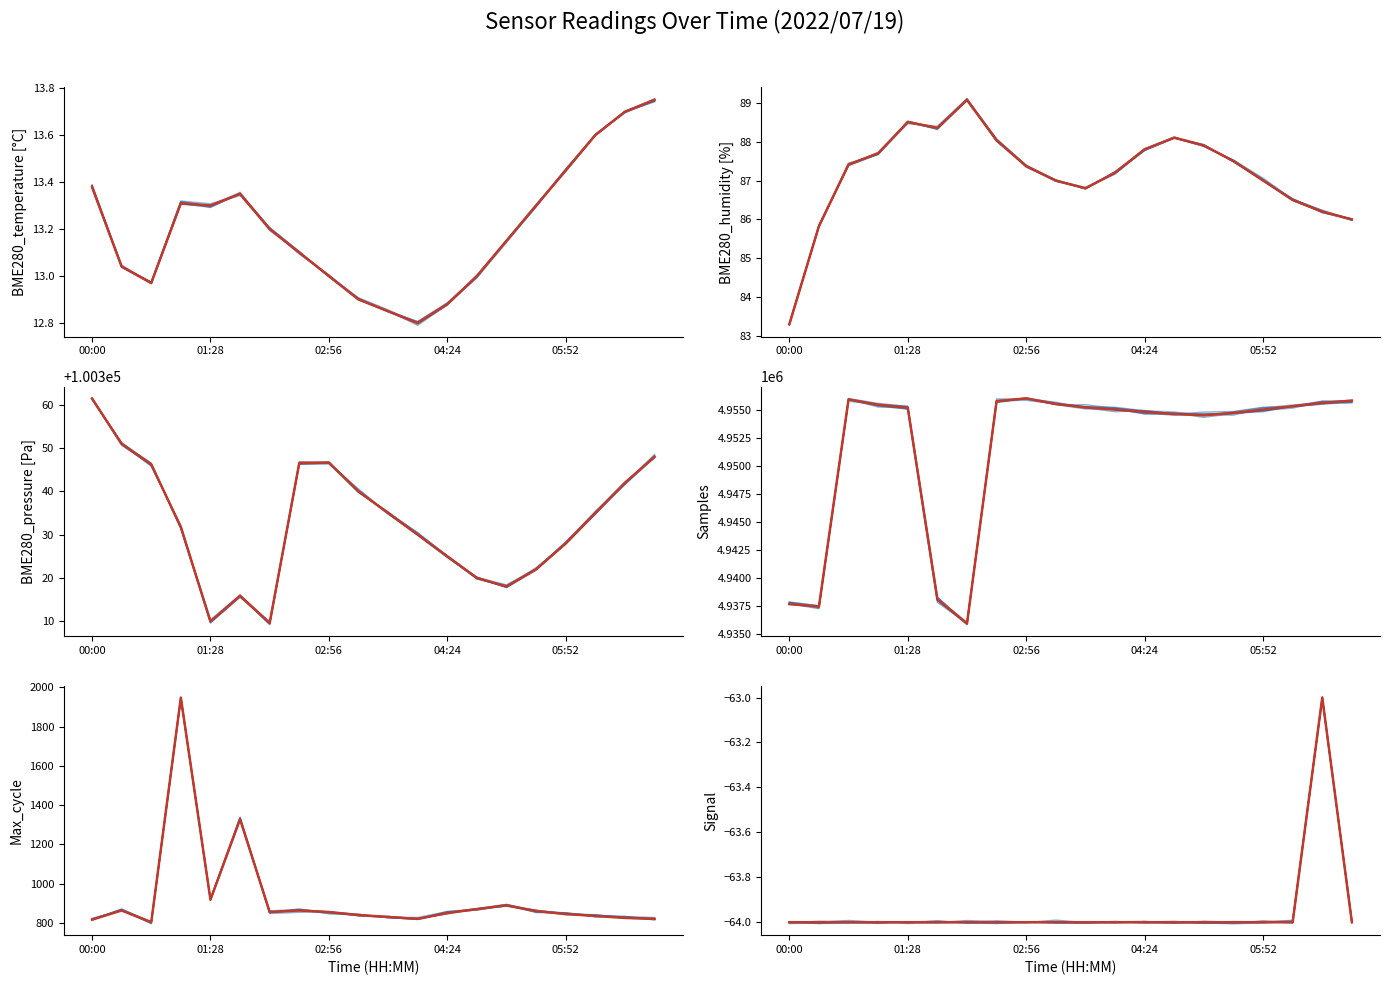

What is the spread (max minus min) of values at 04:24?

4954864.0